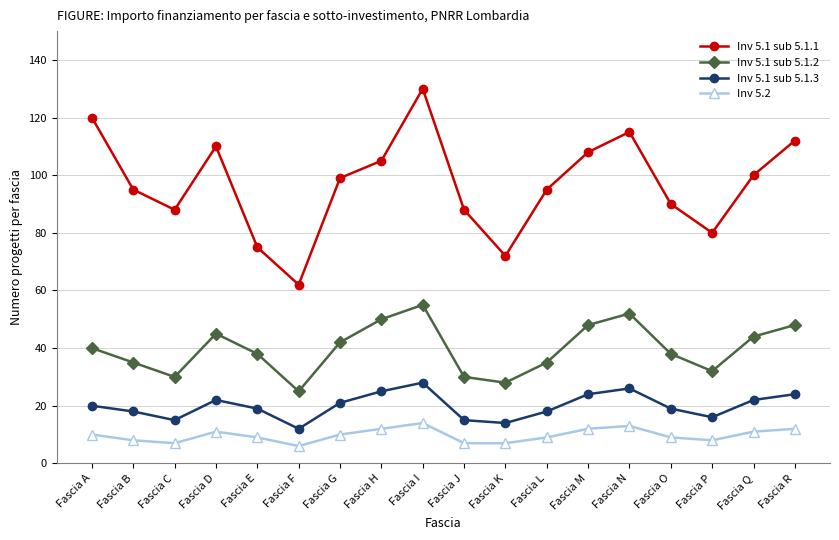

What is the approximate value of Inv 5.2 at Fascia A?

10